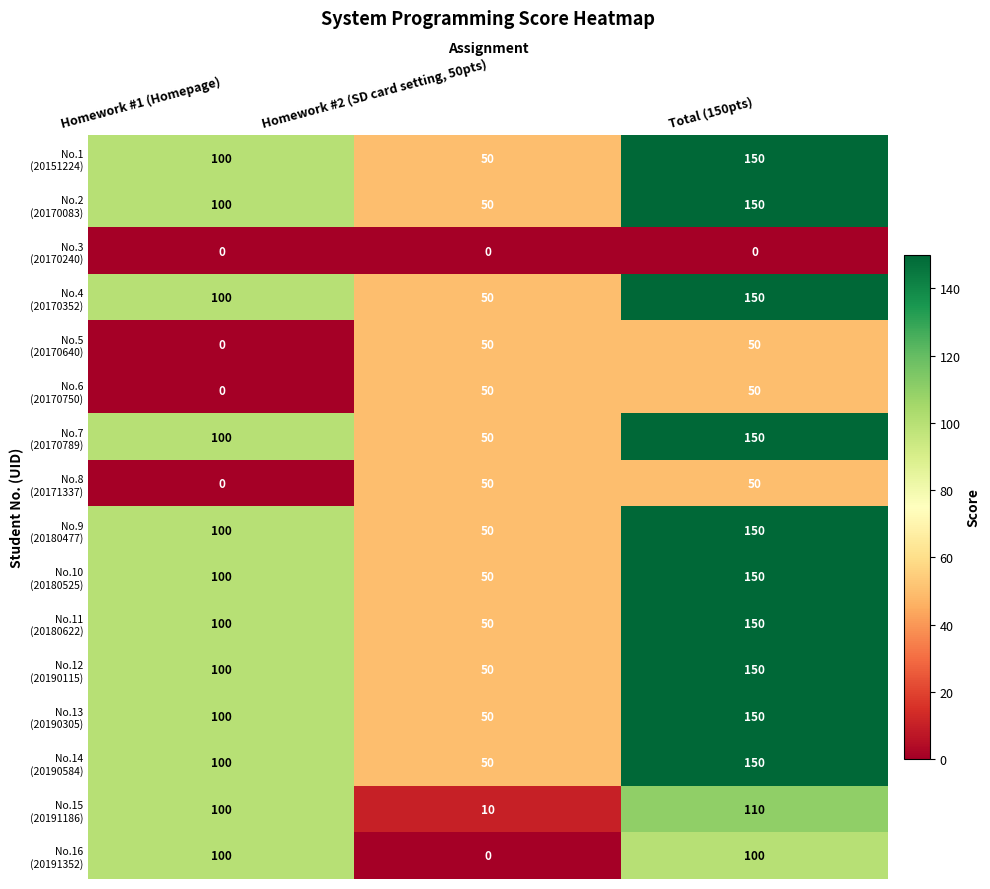

At which category is the sum across all series the highest?

Total (150pts)